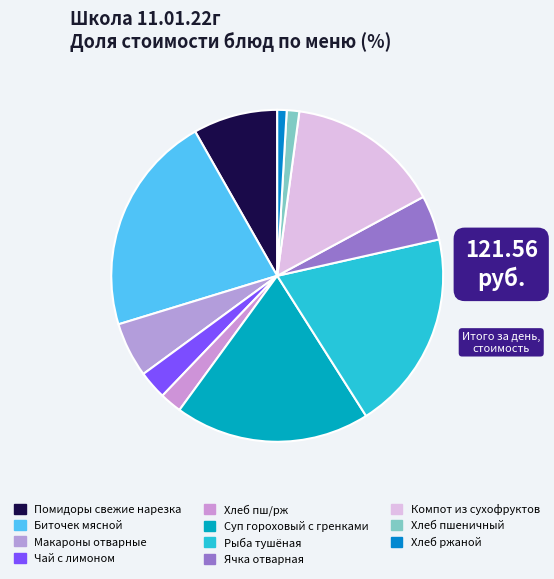

How many slices are in this pie chart?

11